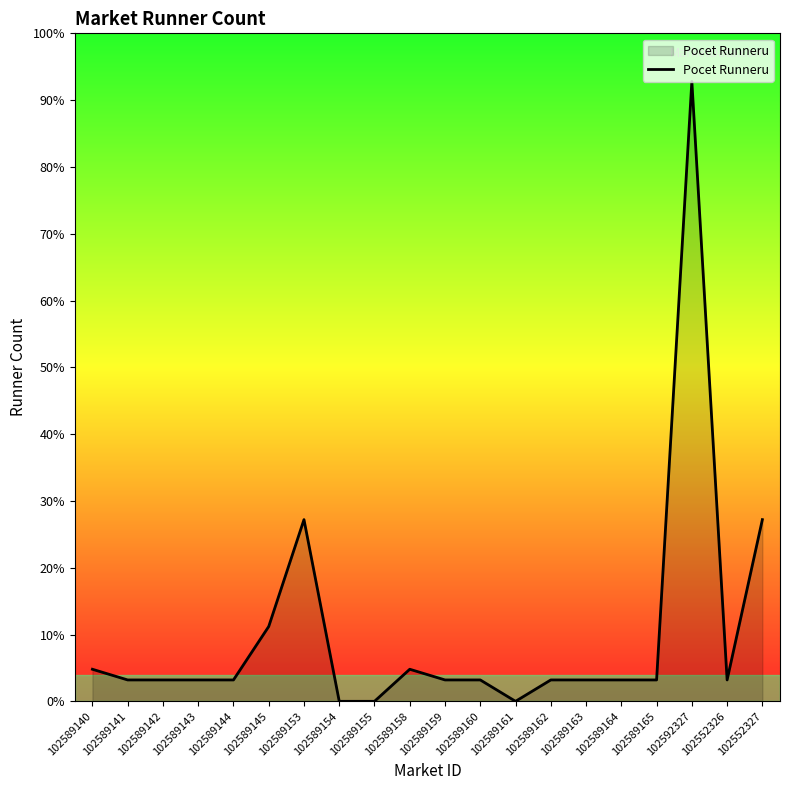

Approximately how many times larger is the value at 102589159 compared to 102589145?

0.3